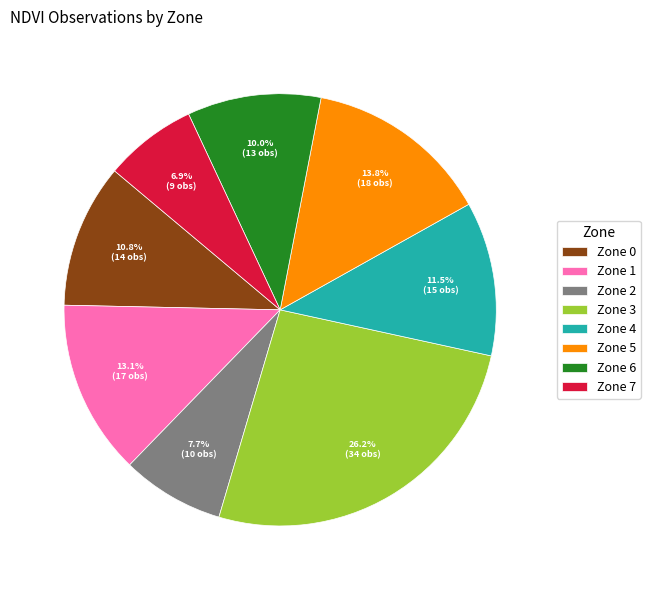

Is there any slice that represents more than half of the pie?

No